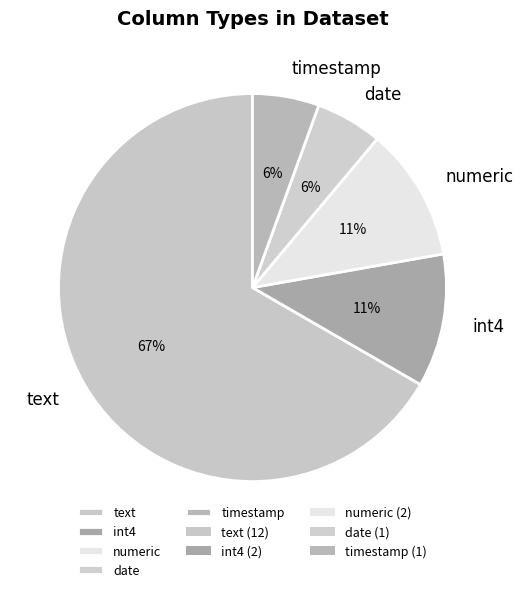

To the nearest percent, what is the combined percentage of numeric and int4?

22%